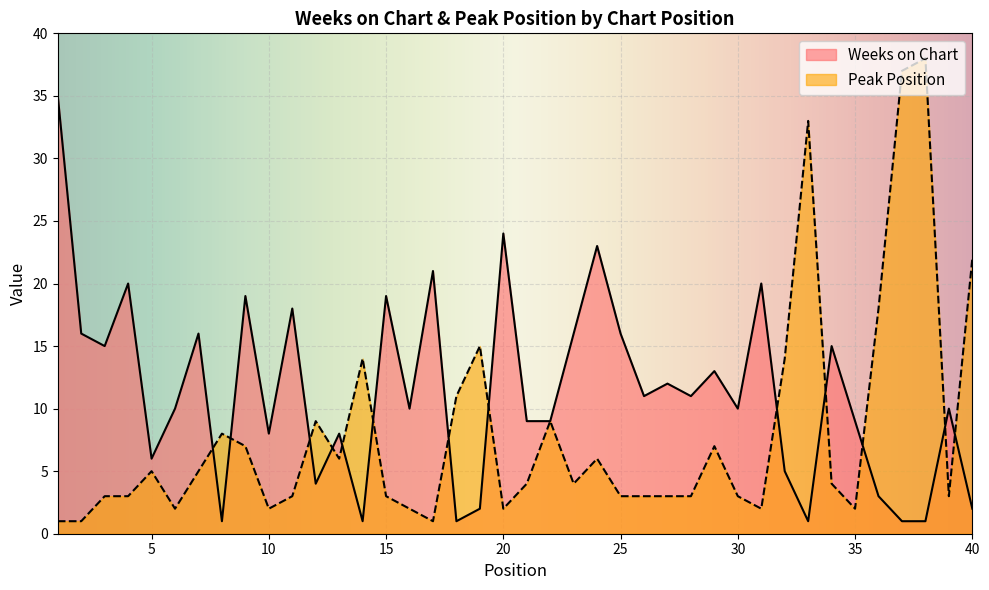

Reading right to left, what are all the values shown in this chart?

Weeks on Chart: 40=2	39=10	38=1	37=1	36=3	35=9	34=15	33=1	32=5	31=20	30=10	29=13	28=11	27=12	26=11	25=16	24=23	23=16	22=9	21=9	20=24	19=2	18=1	17=21	16=10	15=19	14=1	13=8	12=4	11=18	10=8	9=19	8=1	7=16	6=10	5=6	4=20	3=15	2=16	1=35
Peak Position: 40=22	39=3	38=38	37=37	36=18	35=2	34=4	33=33	32=14	31=2	30=3	29=7	28=3	27=3	26=3	25=3	24=6	23=4	22=9	21=4	20=2	19=15	18=11	17=1	16=2	15=3	14=14	13=6	12=9	11=3	10=2	9=7	8=8	7=5	6=2	5=5	4=3	3=3	2=1	1=1